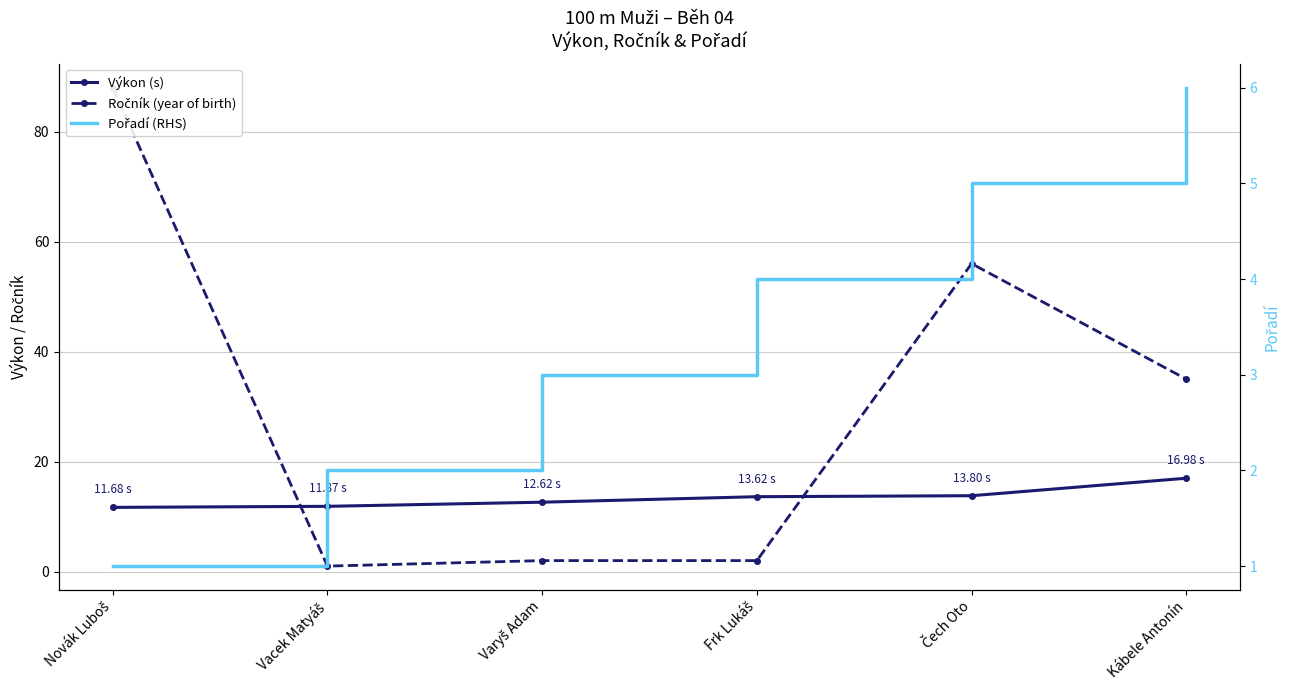

Rank the series at Novák Luboš from lowest to highest value.

Pořadí (RHS), Výkon (s), Ročník (year of birth)